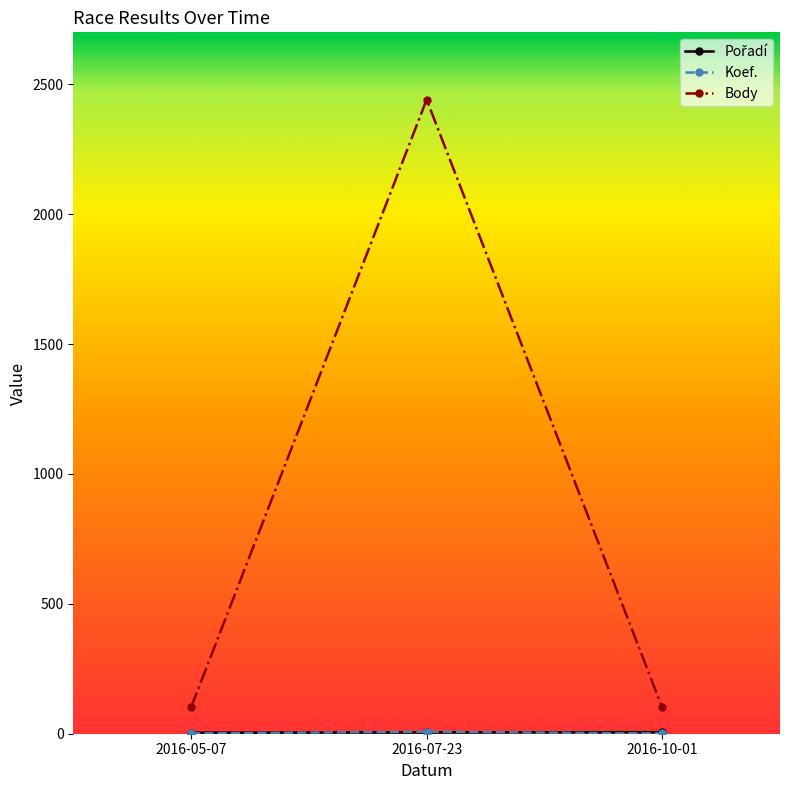

What is the label of the 3rd point from the left?

2016-10-01